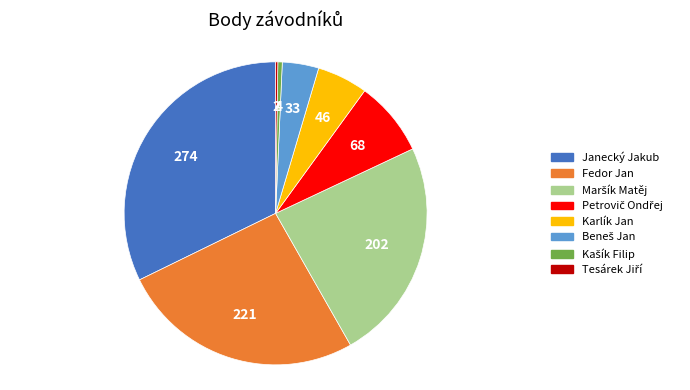

Is there a majority slice in this chart?

No